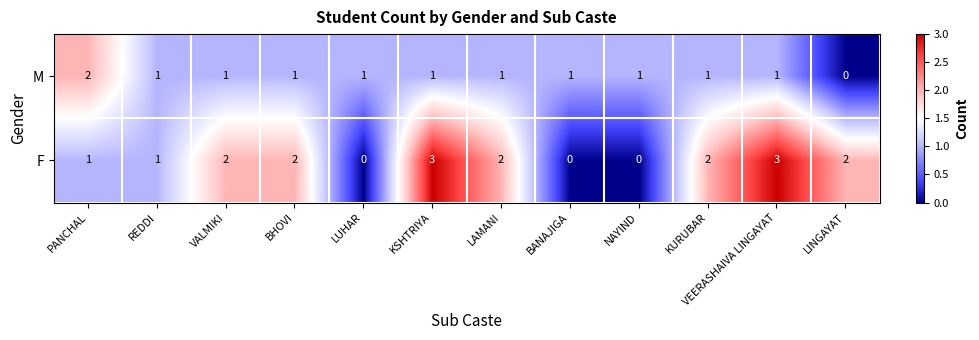

Which series has the largest range (max minus min)?

F